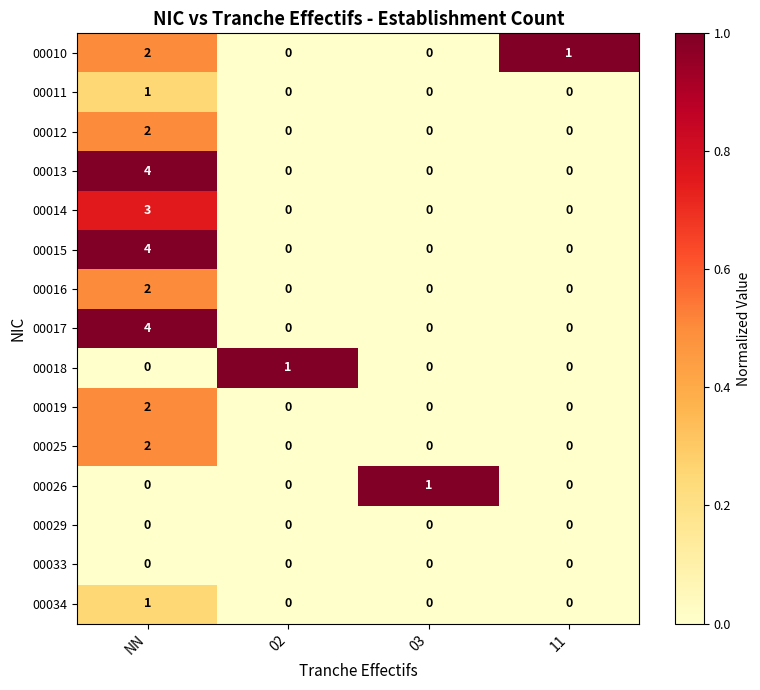

What is the difference between the highest and lowest values at 03?

1